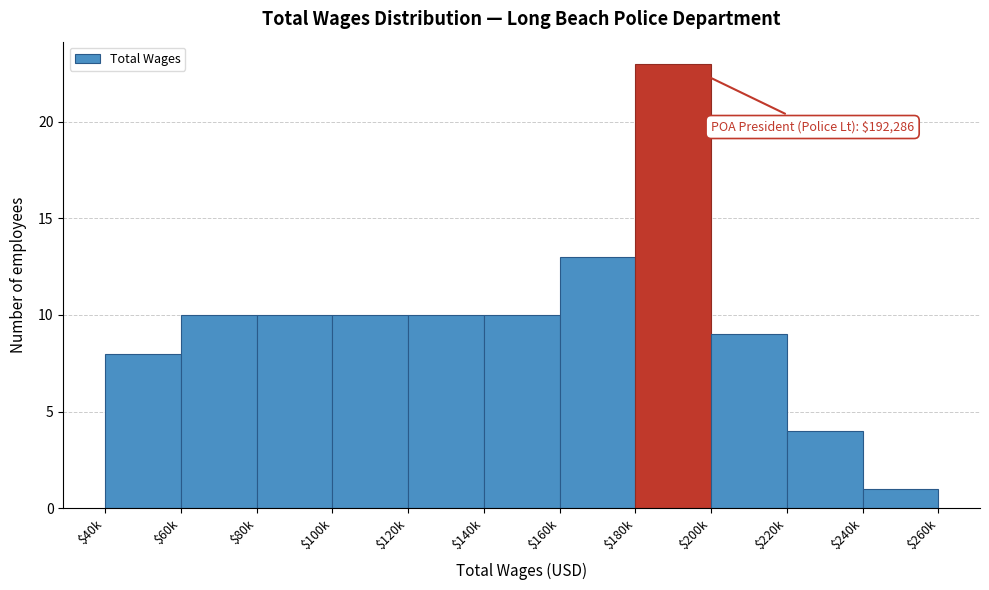

Reading left to right, list all the values displayed in this chart.

8	10	10	10	10	10	13	23	9	4	1